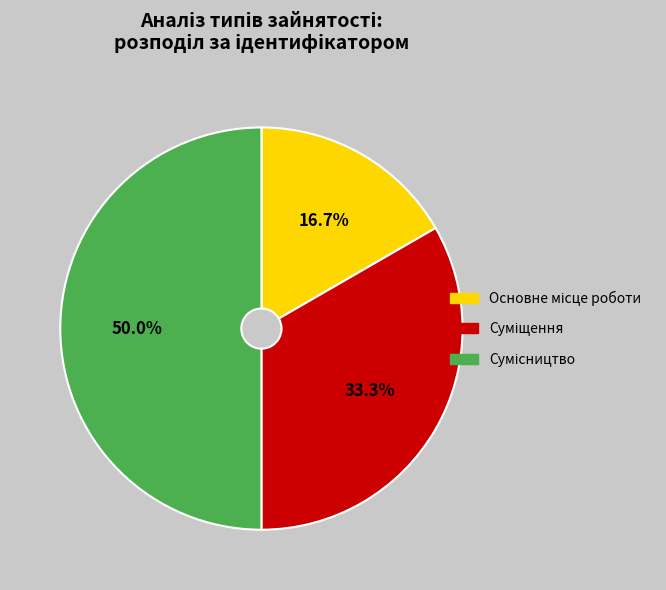

To the nearest percent, what percentage of the pie is Сумісництво?

50%